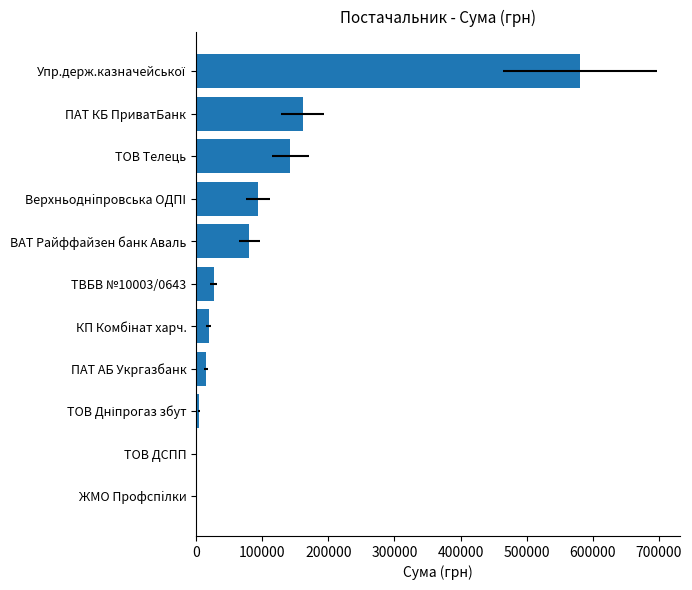

What is the greatest value displayed?

580762.9